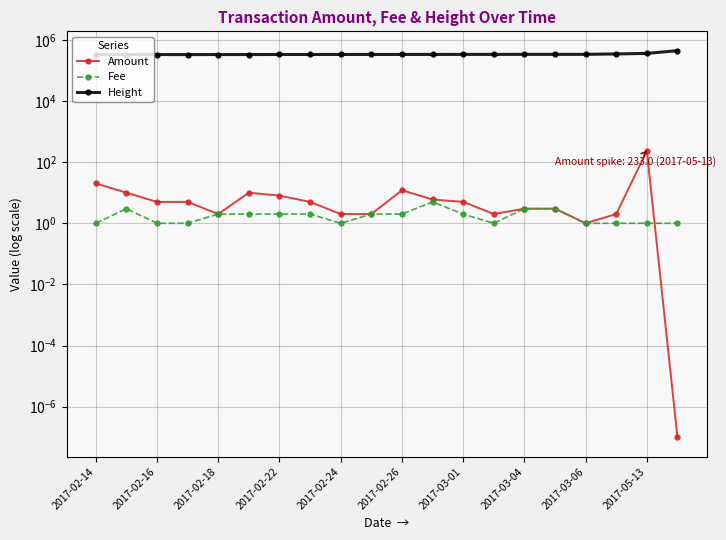

What is the average value of the Height series?

339052.9